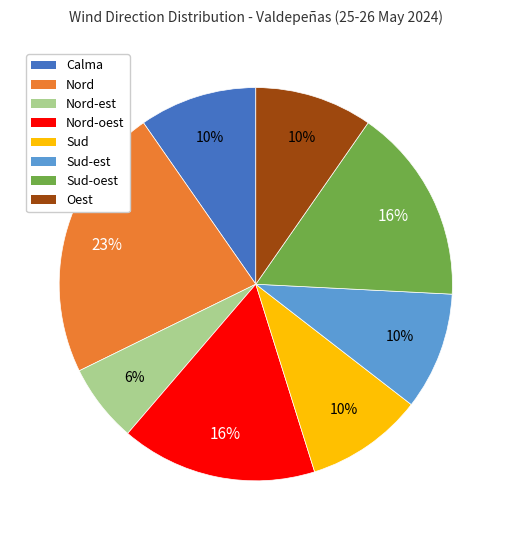

Do Nord-est and Oest together represent more than half of the pie?

No